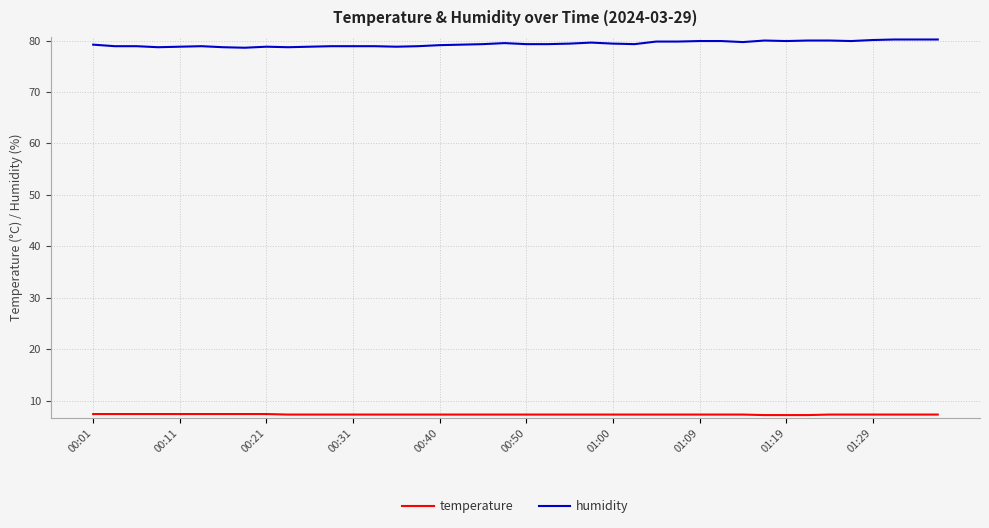

Which series has the largest total across all categories?

humidity